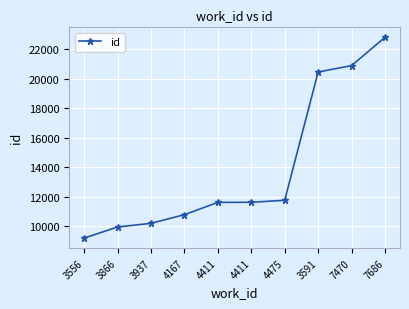

Reading left to right, extract all data points from this chart.

9213	9963	10212	10797	11632	11637	11774	20464	20899	22813